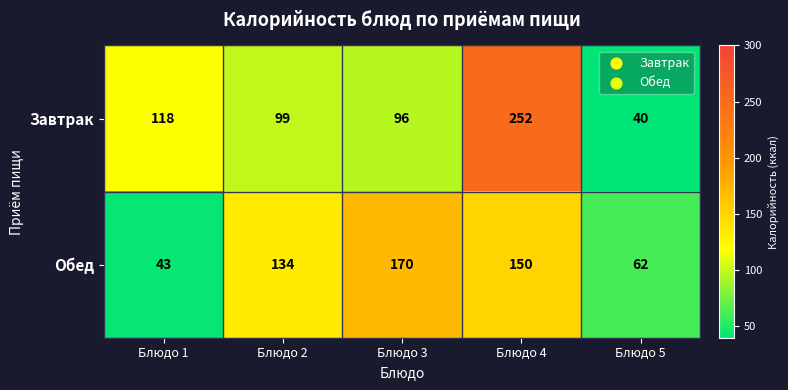

Which series has the widest spread of values?

Завтрак